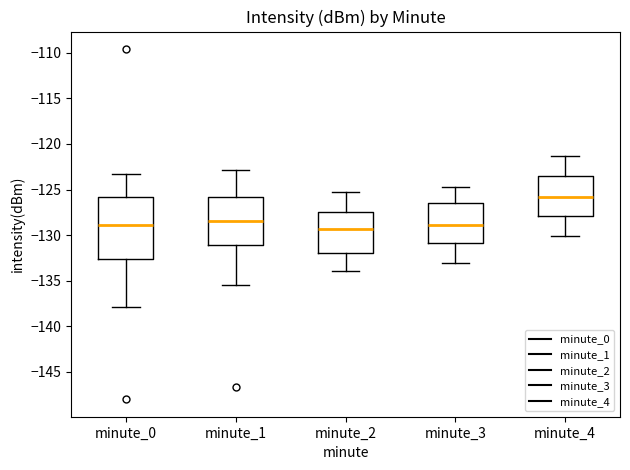

Which box's median line is the highest?

minute_4